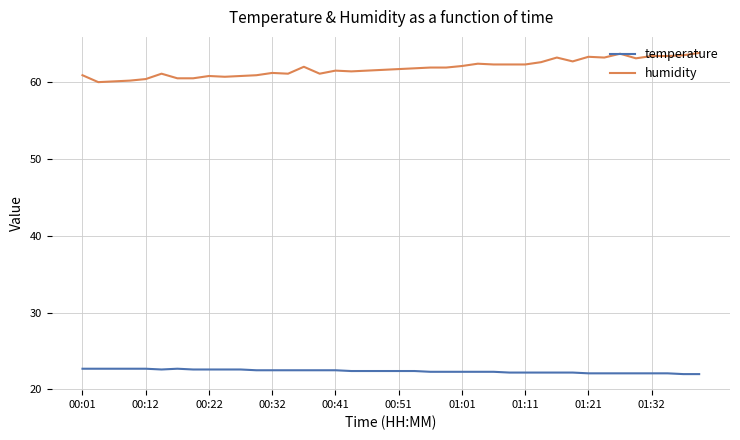

True or false: temperature and humidity intersect in this chart.

False